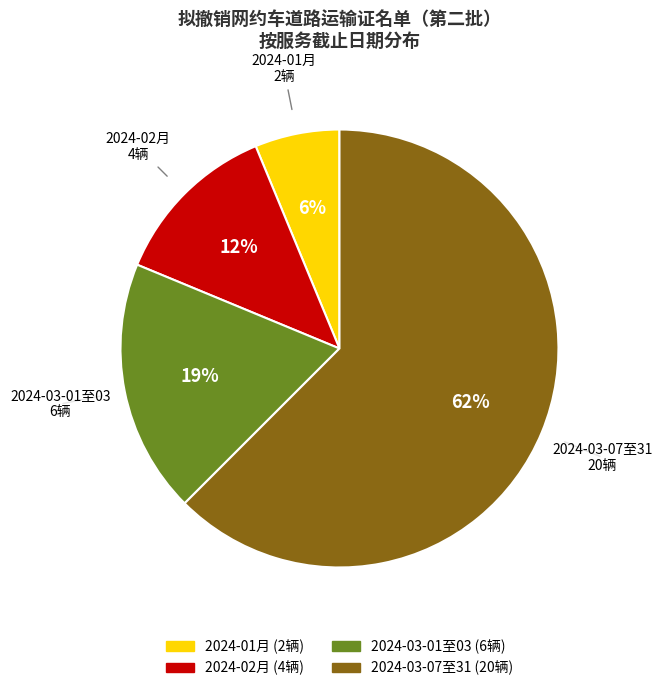

Do 2024-03-01至03 and 2024-03-07至31 together represent more than half of the pie?

Yes